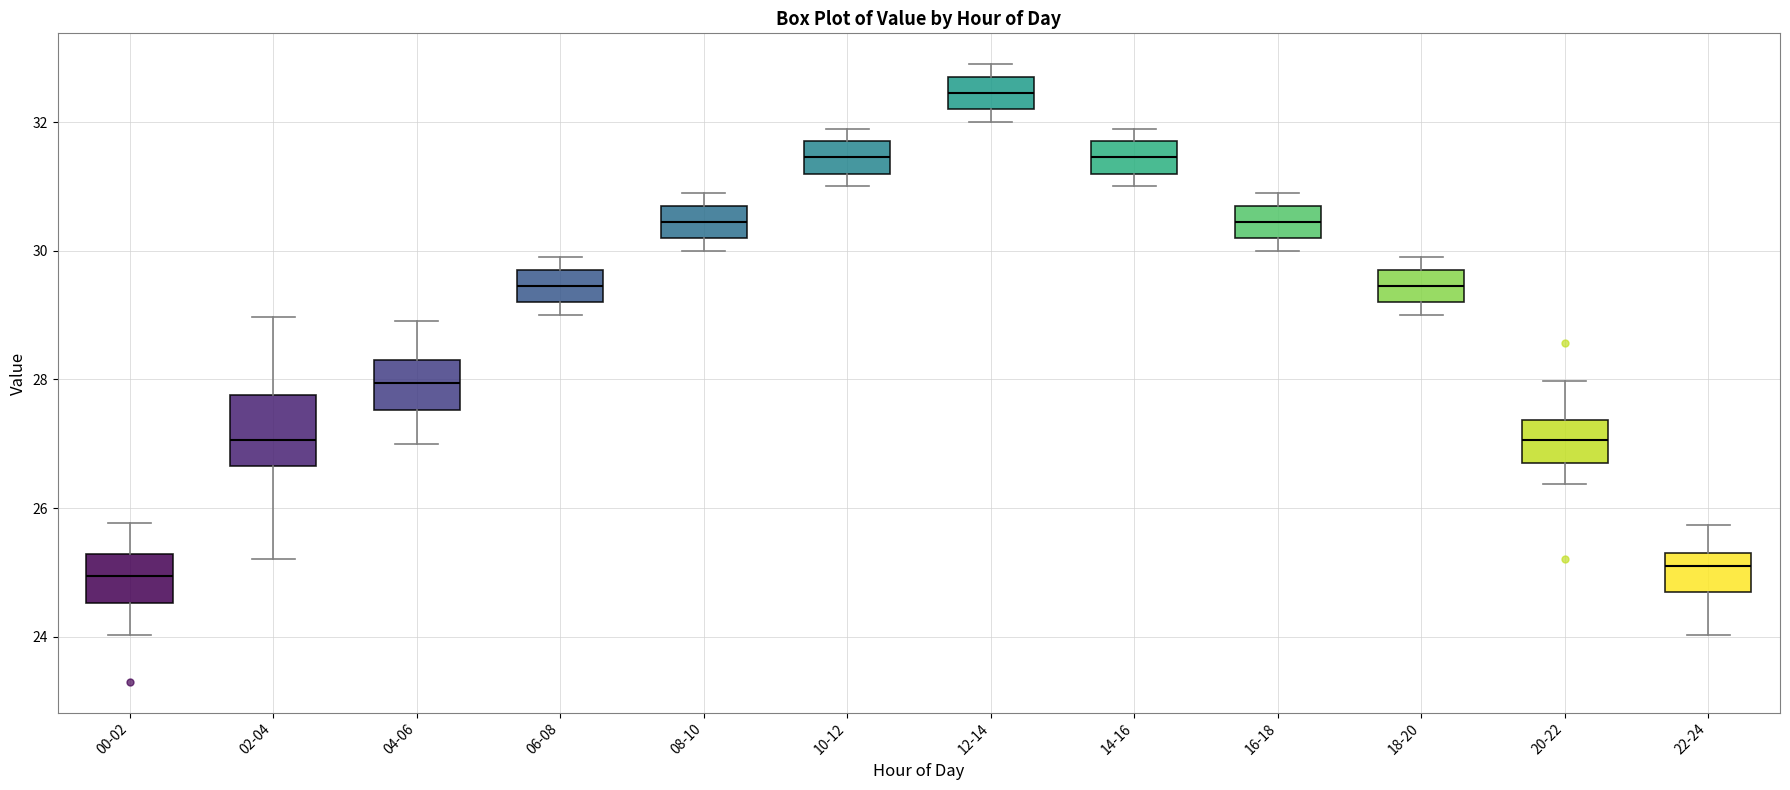

Reading left to right, read every box against the y-axis: the position of its median line, the range the box covers, and the ends of its whiskers. The values are not printed on the chart, so give them approximately, as read against the axis.

00-02: median 25.0, box 24.6 to 25.2, whiskers 24.0 to 25.8
02-04: median 27.0, box 26.6 to 27.8, whiskers 25.2 to 29.0
04-06: median 28.0, box 27.6 to 28.4, whiskers 27.0 to 29.0
06-08: median 29.4, box 29.2 to 29.8, whiskers 29.0 to 30.0
08-10: median 30.4, box 30.2 to 30.8, whiskers 30.0 to 31.0
10-12: median 31.4, box 31.2 to 31.8, whiskers 31.0 to 32.0
12-14: median 32.4, box 32.2 to 32.8, whiskers 32.0 to 33.0
14-16: median 31.4, box 31.2 to 31.8, whiskers 31.0 to 32.0
16-18: median 30.4, box 30.2 to 30.8, whiskers 30.0 to 31.0
18-20: median 29.4, box 29.2 to 29.8, whiskers 29.0 to 30.0
20-22: median 27.0, box 26.8 to 27.4, whiskers 26.4 to 28.0
22-24: median 25.2, box 24.8 to 25.4, whiskers 24.0 to 25.8